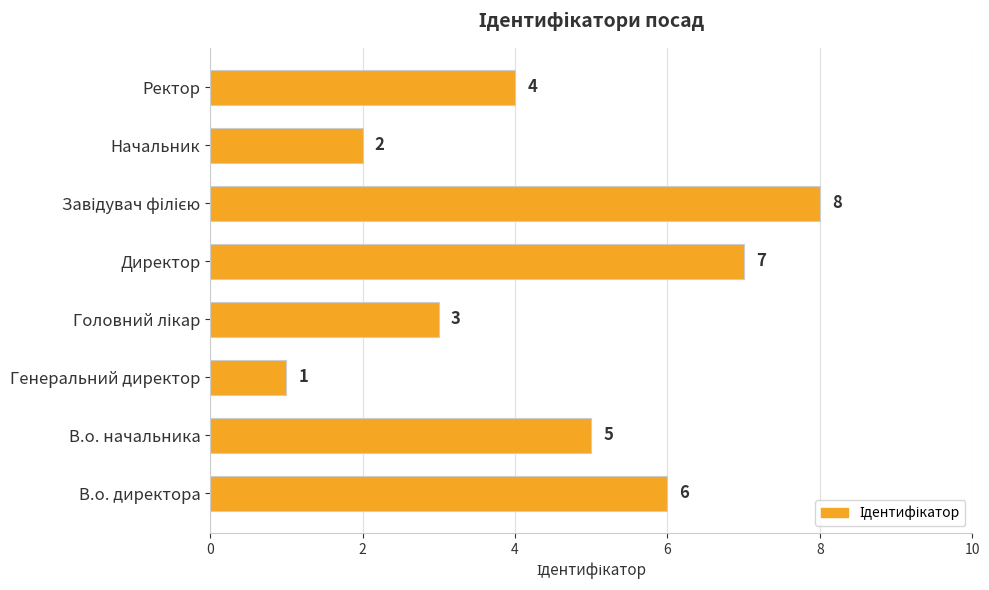

Count the number of categories in the chart.

8